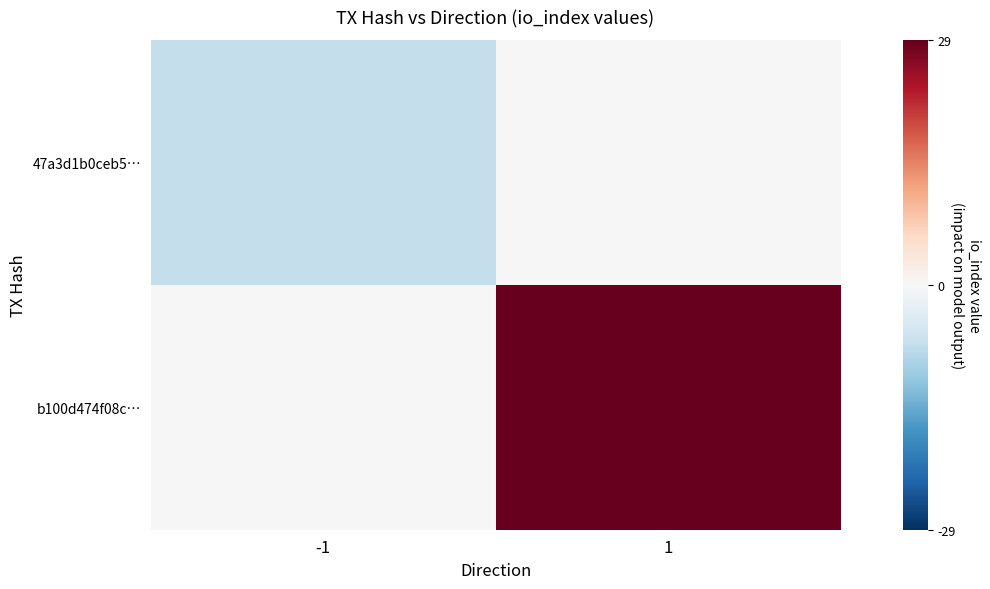

How many categories are shown in the chart?

2